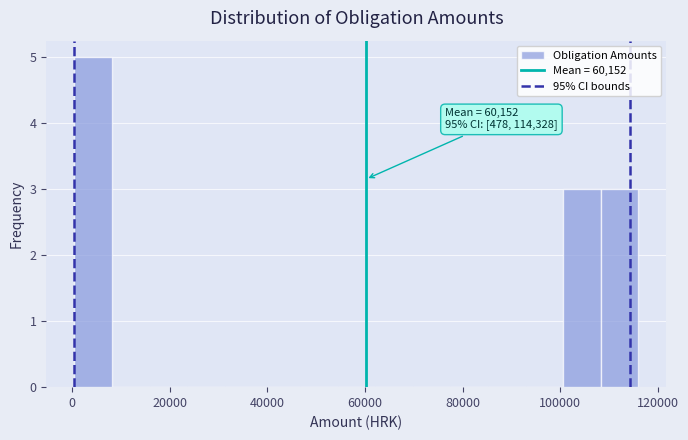

Around what value on the x-axis is the tallest bar? Give the approximate position of its centre, as read against the axis.

4000